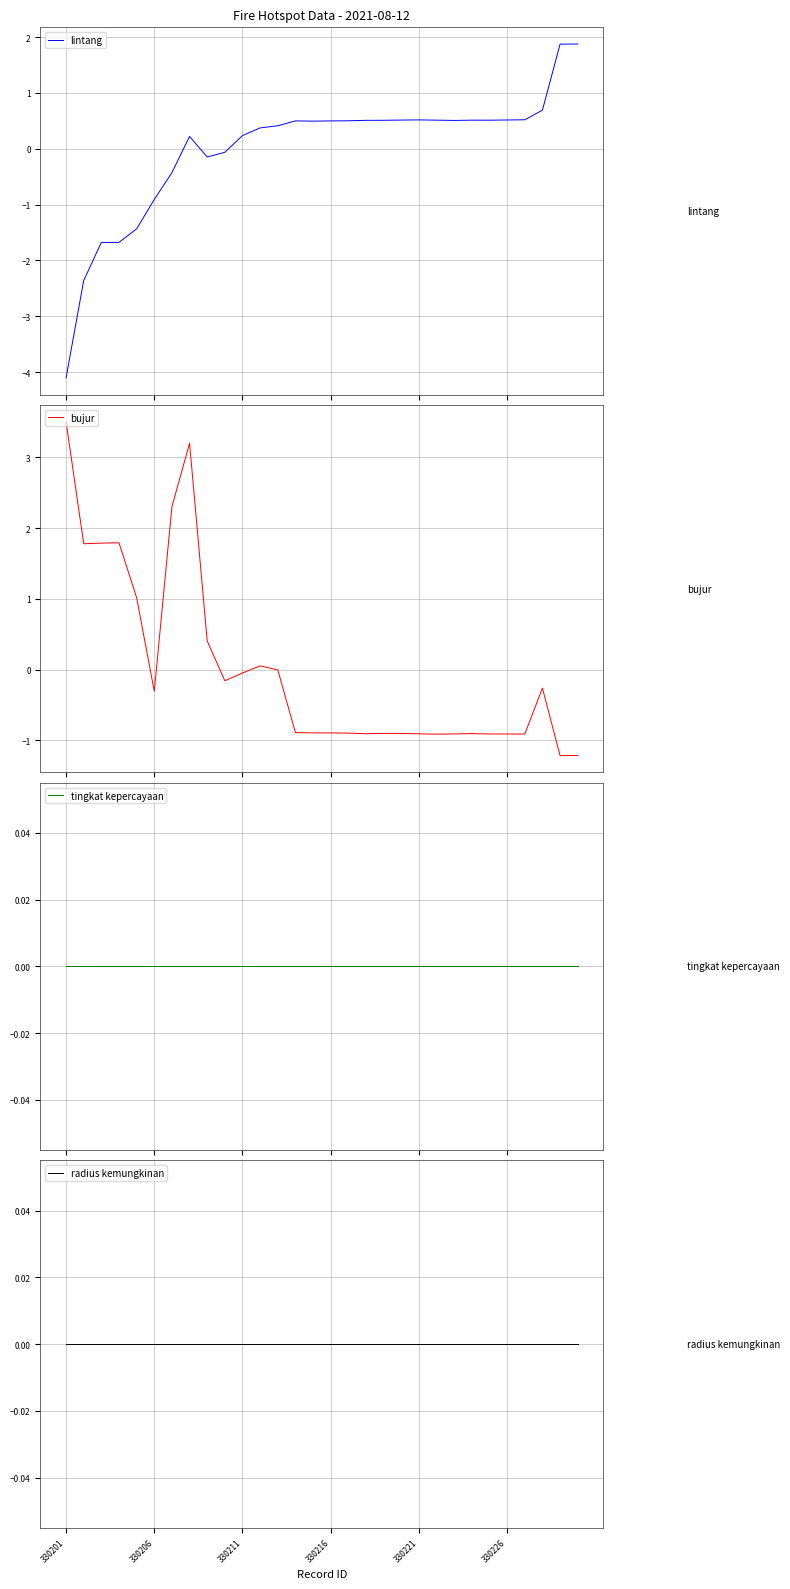

At how many categories does at least one series exceed -2?

30